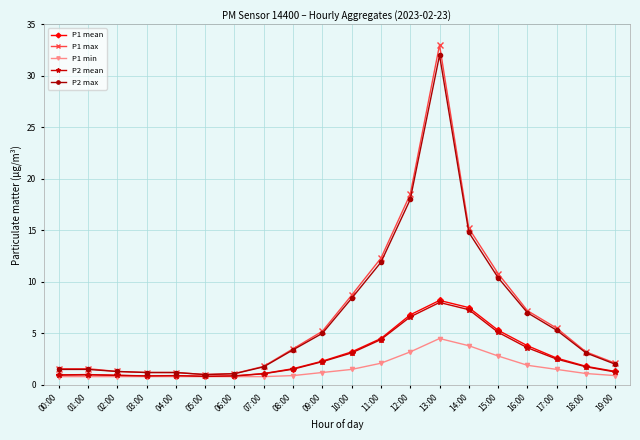

Is it true that P2 max equals 5.0 at 09:00?

True